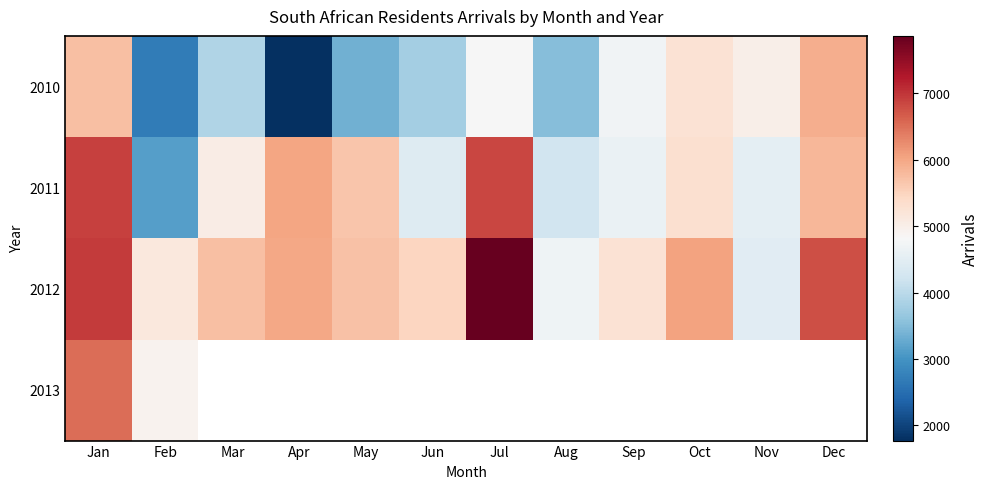

Rank the series at Aug from lowest to highest value.

2013, 2010, 2011, 2012